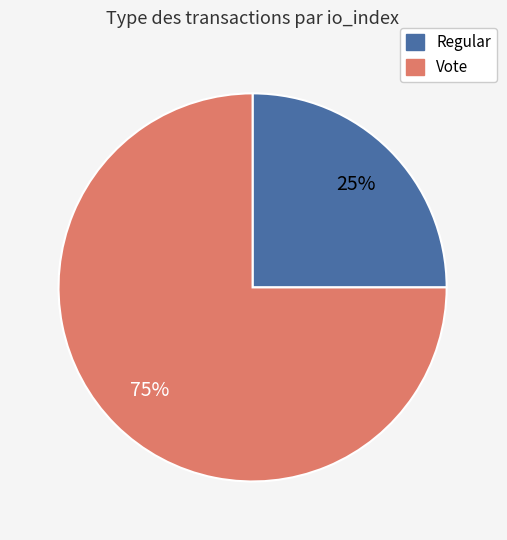

Rank the categories by value from highest to lowest.

Vote, Regular